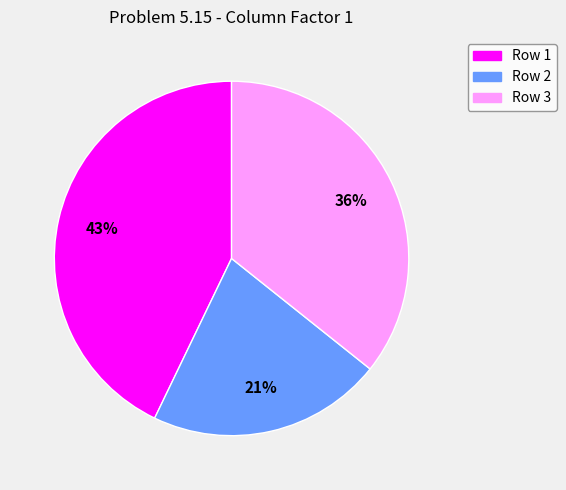

Which slice is the largest?

Row 1